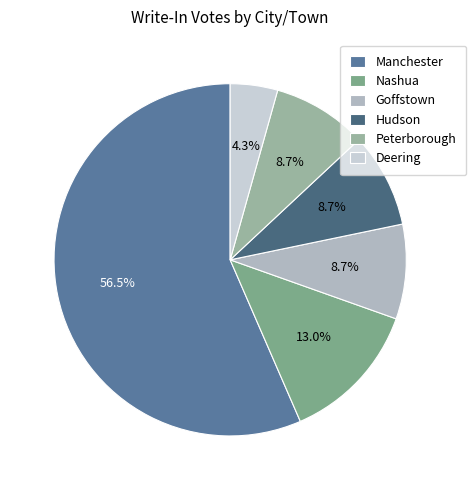

True or false: Manchester accounts for 70% of the total.

False